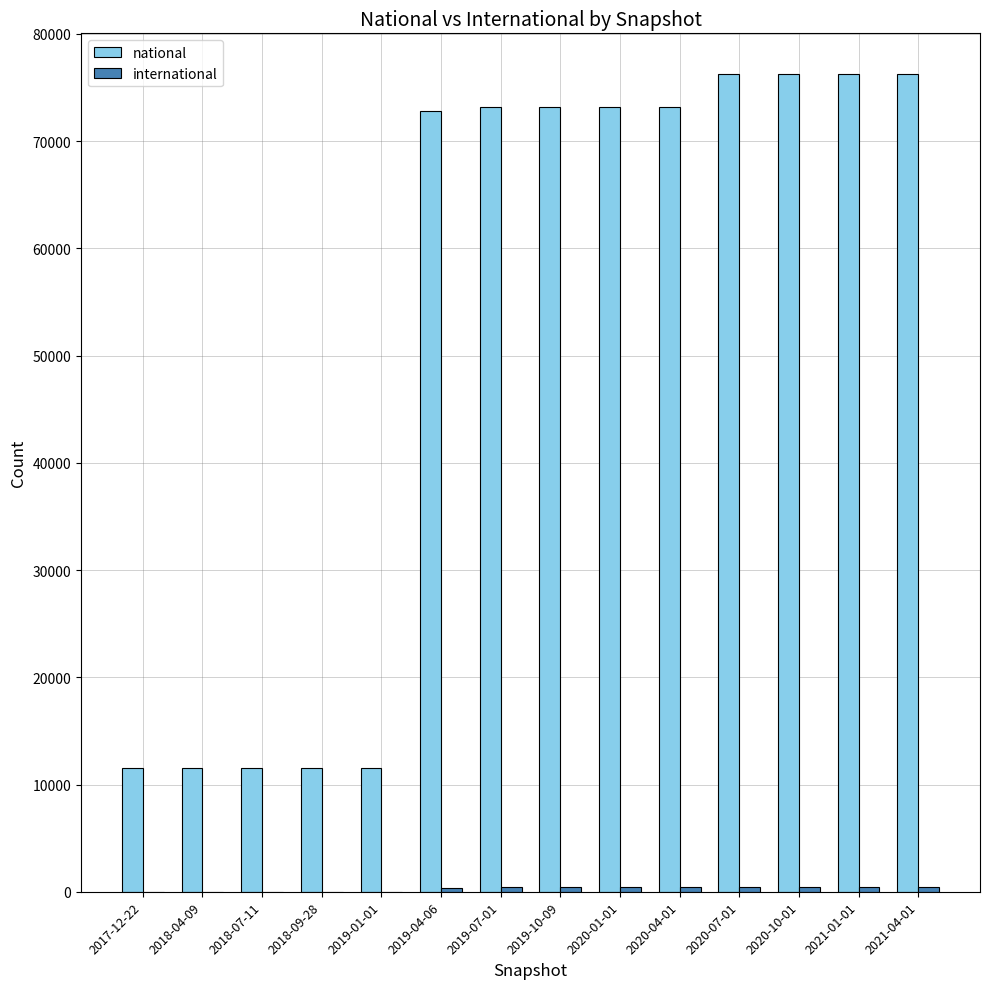

How many groups of bars are there?

14